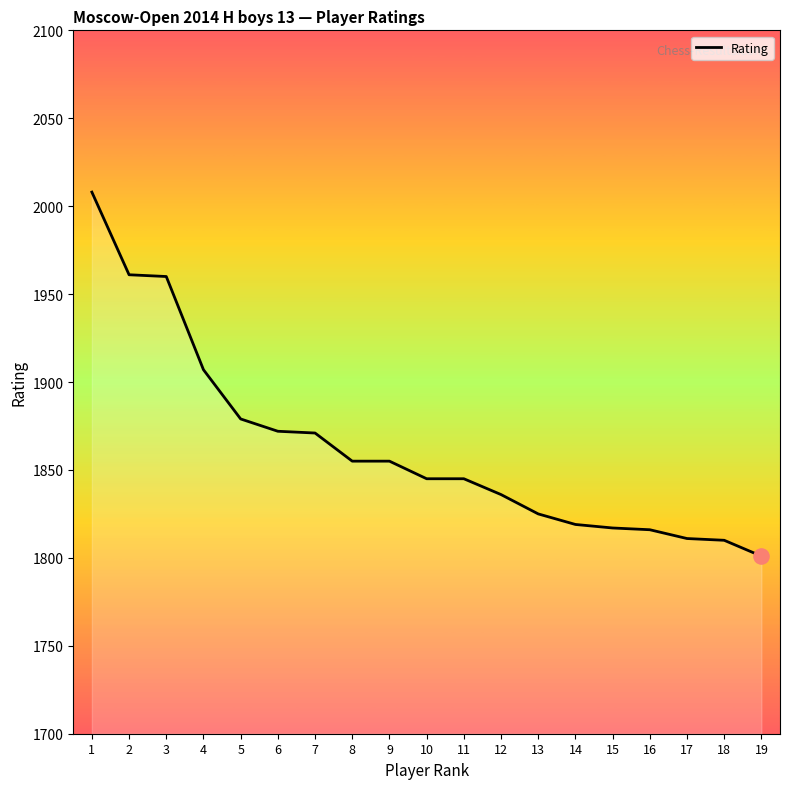

What is the change in value from 6 to 7?

-1